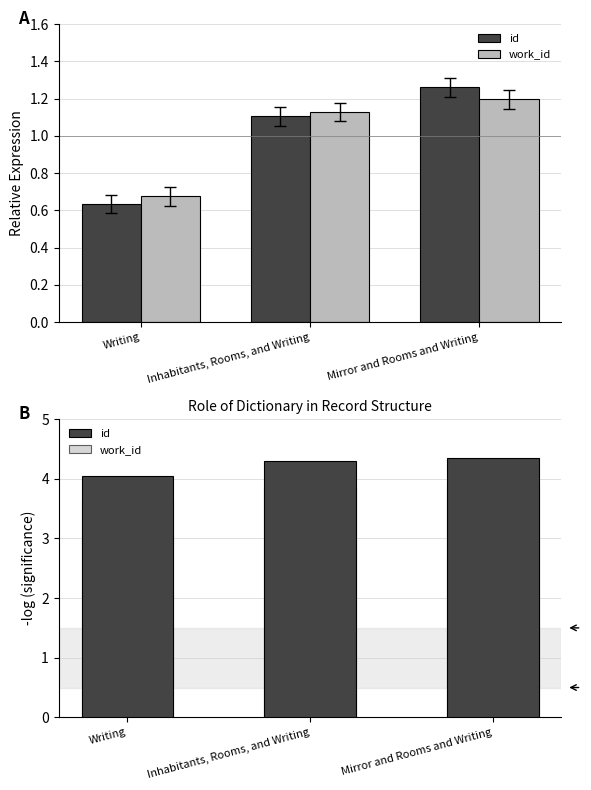

Is the value of id at Mirror and Rooms and Writing greater than the value of work_id at Inhabitants, Rooms, and Writing?

Yes